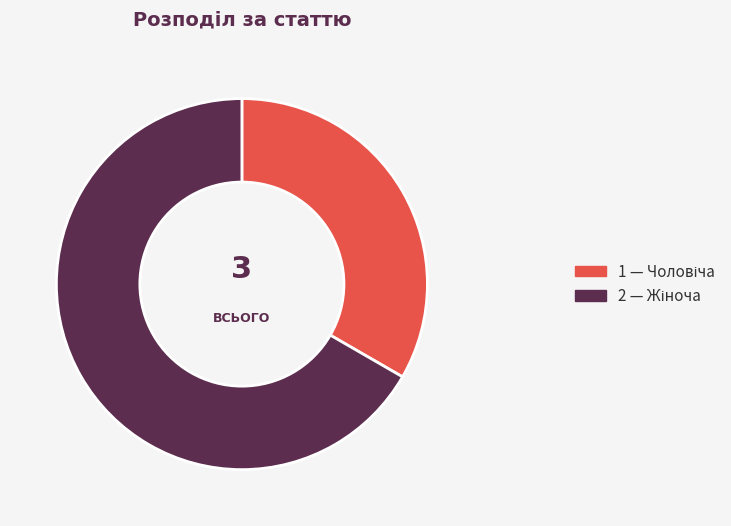

Is there any slice that represents more than half of the pie?

Yes